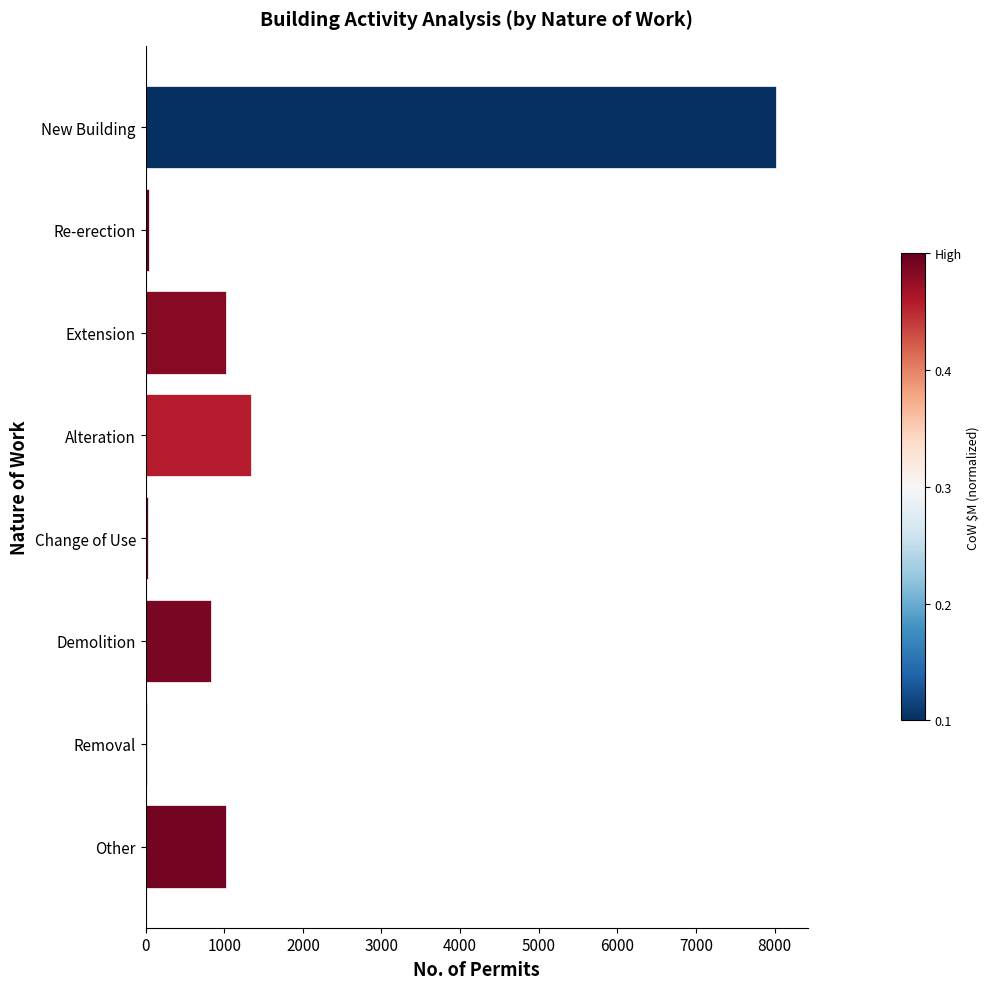

Are the bars horizontal?

Yes